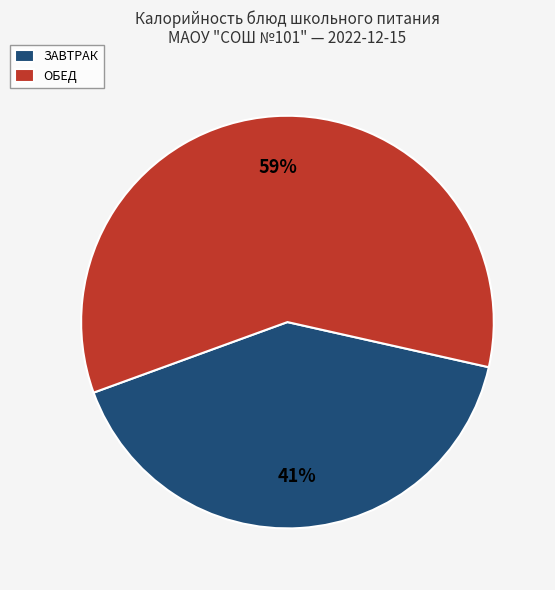

To the nearest percent, what is the average slice percentage?

50%